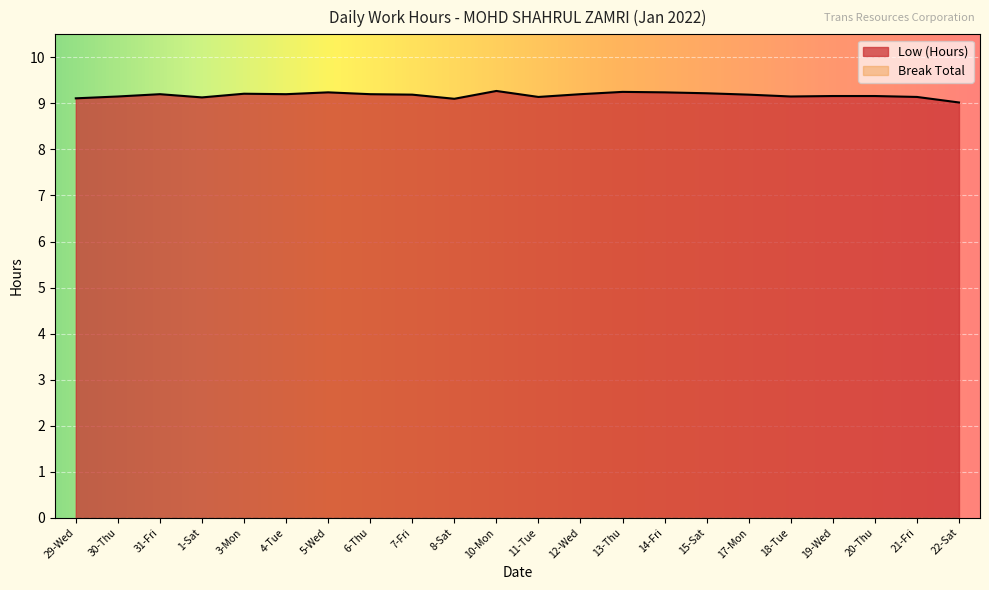

Reading left to right, what are all the values shown in this chart?

9.1	9.2	9.2	9.1	9.2	9.2	9.2	9.2	9.2	9.1	9.3	9.1	9.2	9.2	9.2	9.2	9.2	9.2	9.2	9.2	9.1	9.0